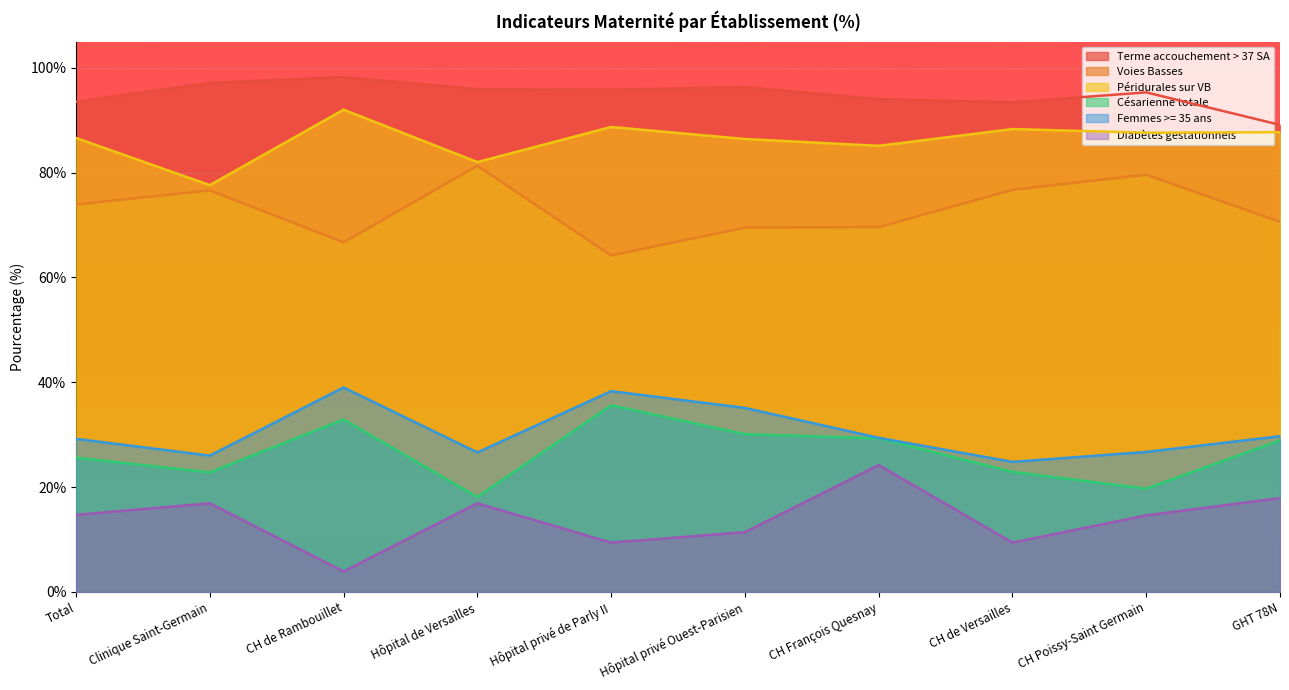

True or false: Voies Basses and Diabètes gestationnels cross at least once.

False